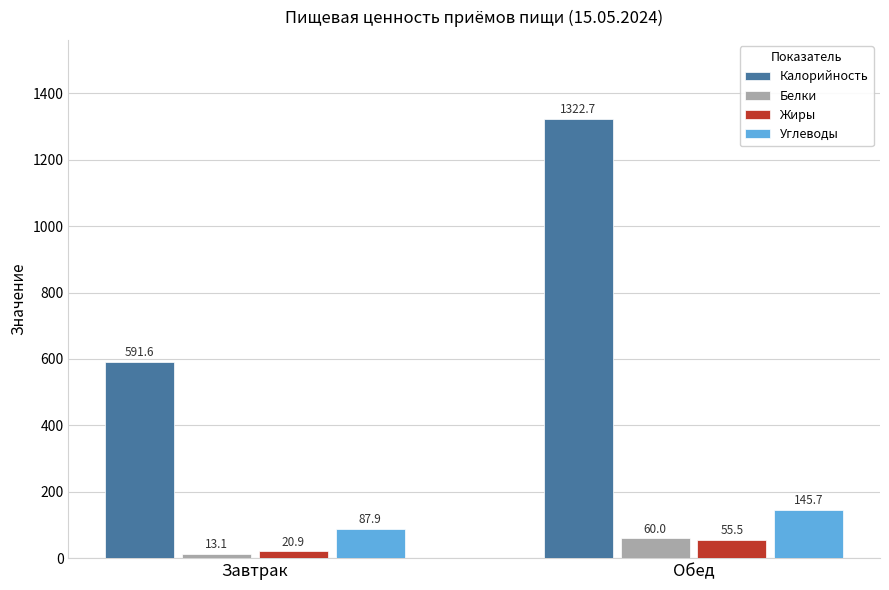

Which series has the largest total across all categories?

Калорийность